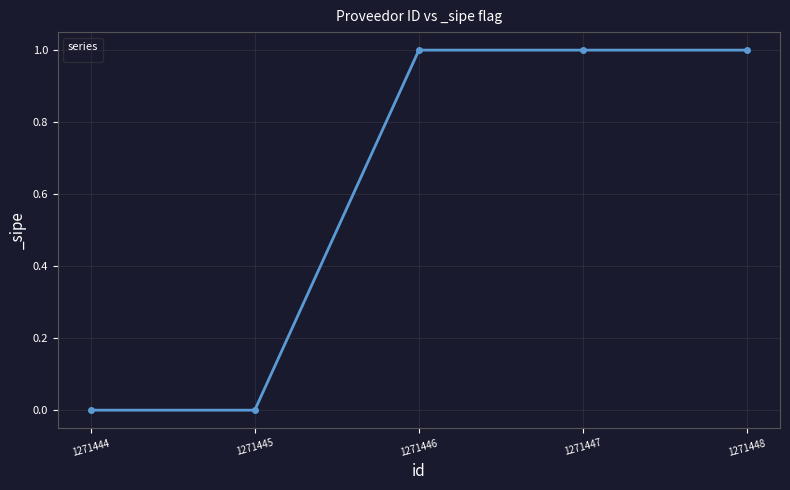

What is the difference between the second highest and minimum values?

1